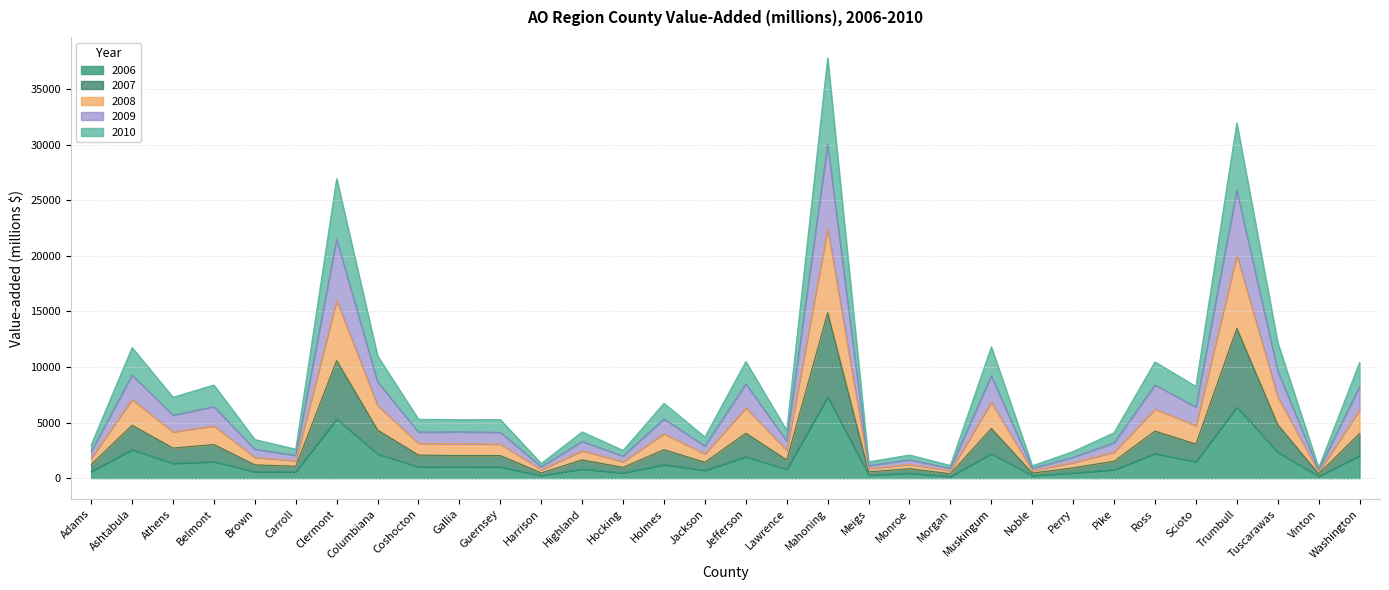

Which has a higher value, Holmes or Meigs?

Holmes